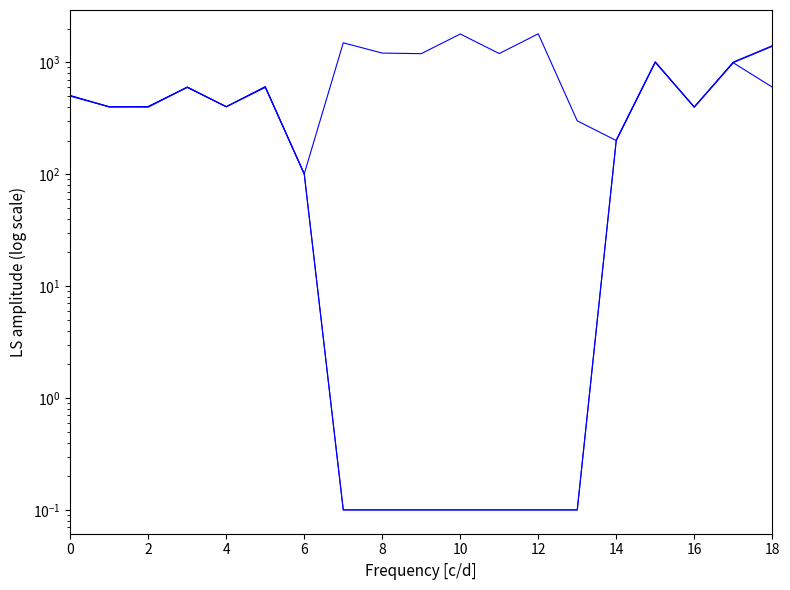

What is the difference between the PROJEKCIJA 2027. values at 17 and 16?

593.1